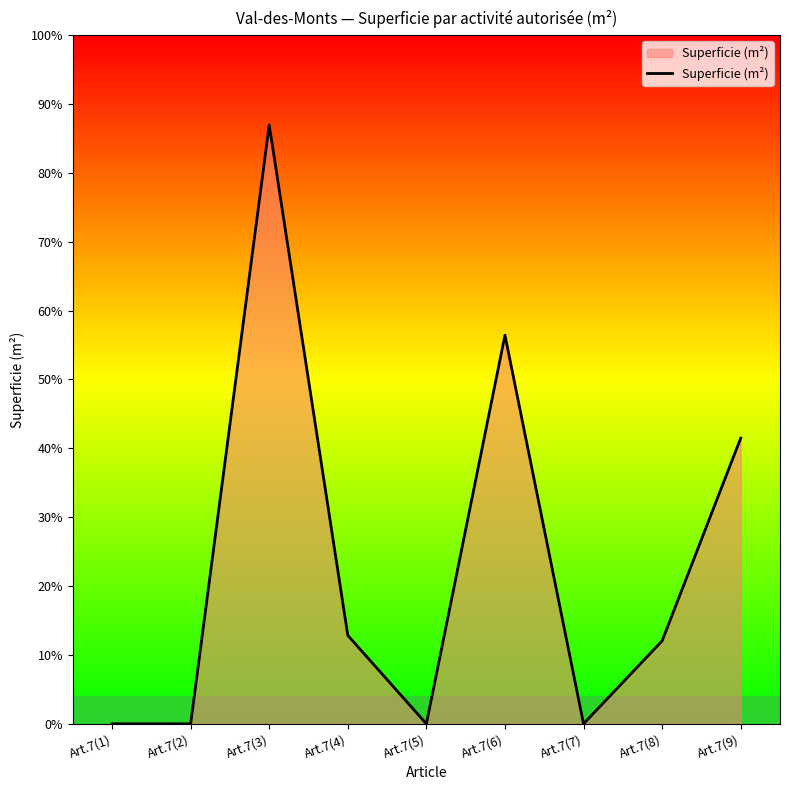

Where is the data nearest to the value 1304?

Art.7(9)